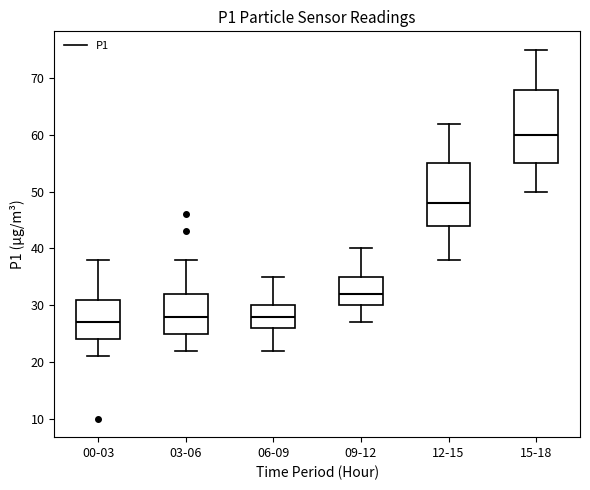

Which box's median line is the lowest?

00-03